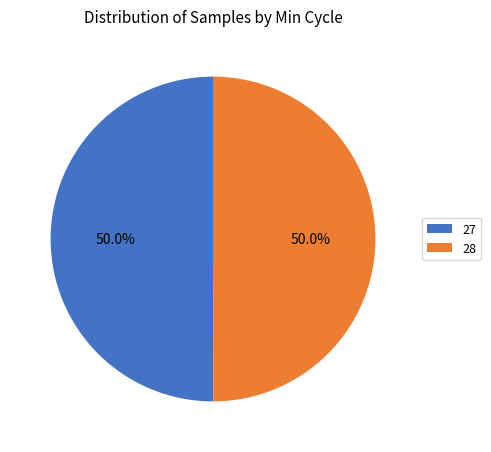

What portion of the pie excludes 28?

50.0%